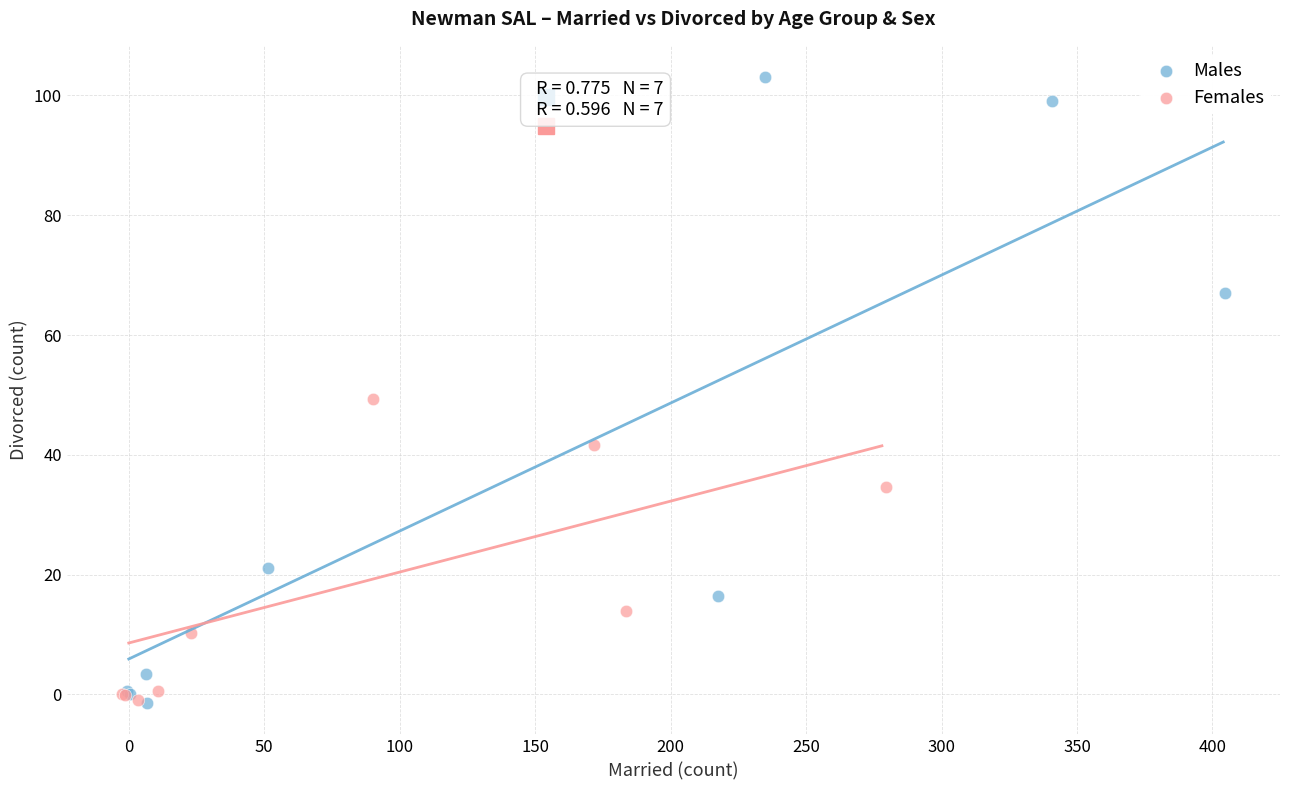

Which series has the widest spread of Y values?

Males